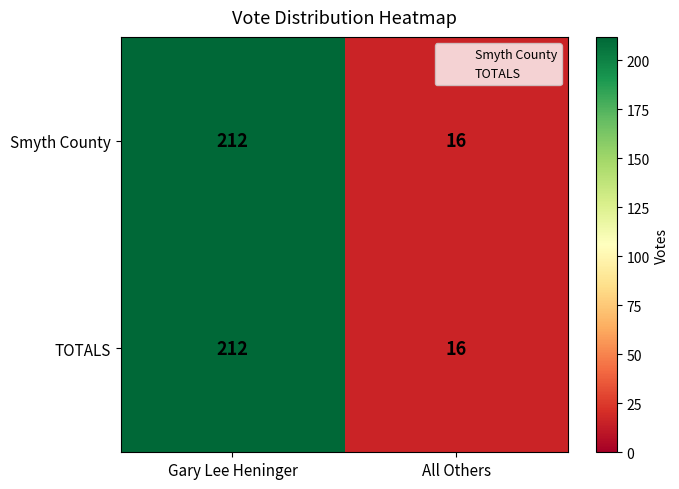

What is the maximum value shown in the chart?

212